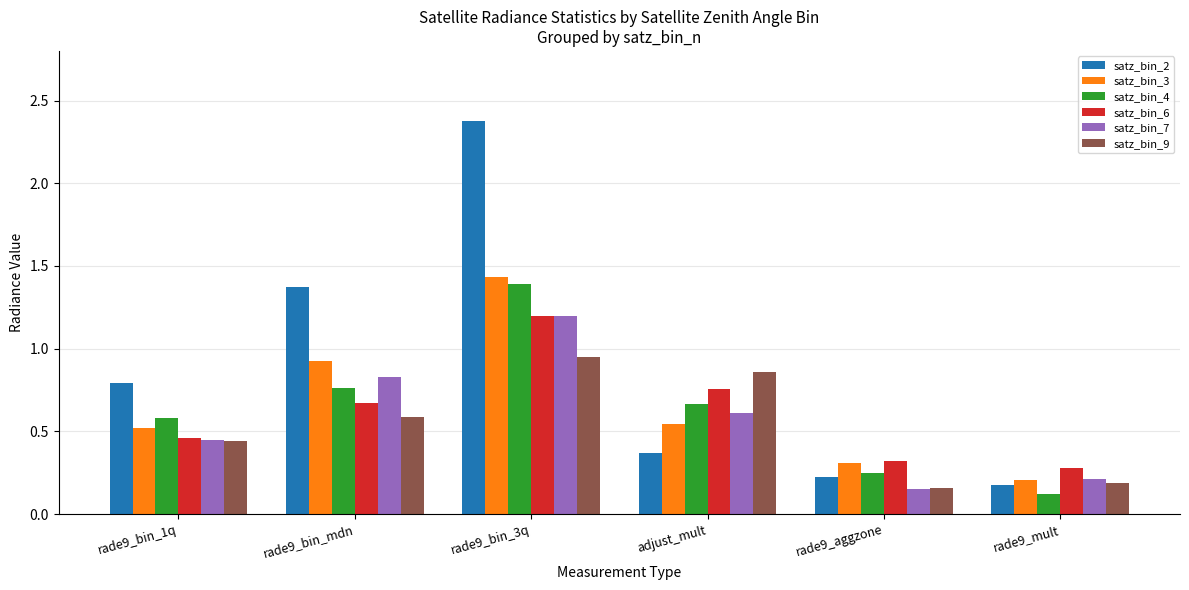

Where is satz_bin_2 nearest to the value 1?

rade9_bin_1q